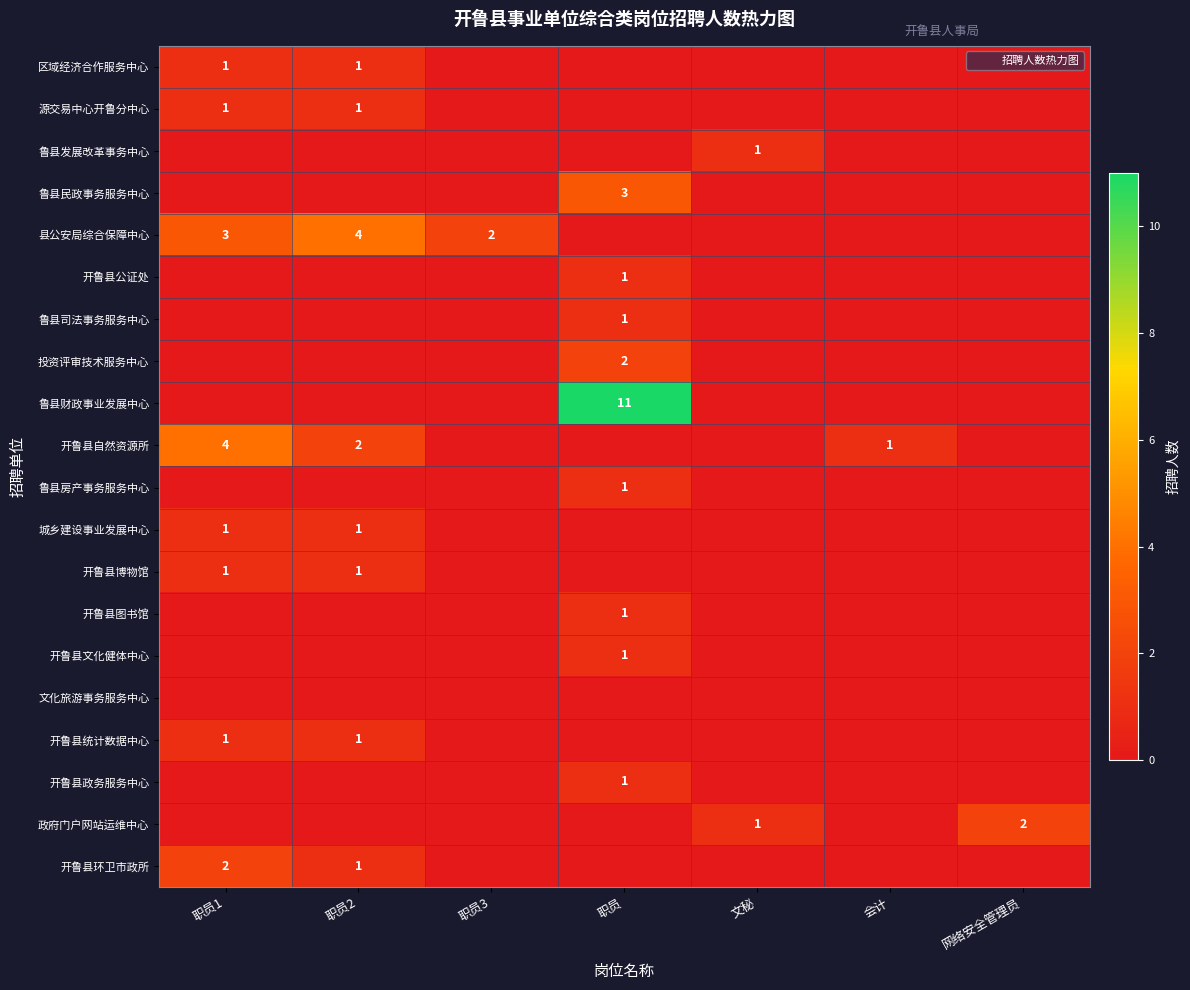

At 文秘, list the series in order from largest to smallest.

鲁县发展改革事务中心, 政府门户网站运维中心, 区域经济合作服务中心, 源交易中心开鲁分中心, 鲁县民政事务服务中心, 县公安局综合保障中心, 开鲁县公证处, 鲁县司法事务服务中心, 投资评审技术服务中心, 鲁县财政事业发展中心, 开鲁县自然资源所, 鲁县房产事务服务中心, 城乡建设事业发展中心, 开鲁县博物馆, 开鲁县图书馆, 开鲁县文化健体中心, 文化旅游事务服务中心, 开鲁县统计数据中心, 开鲁县政务服务中心, 开鲁县环卫市政所